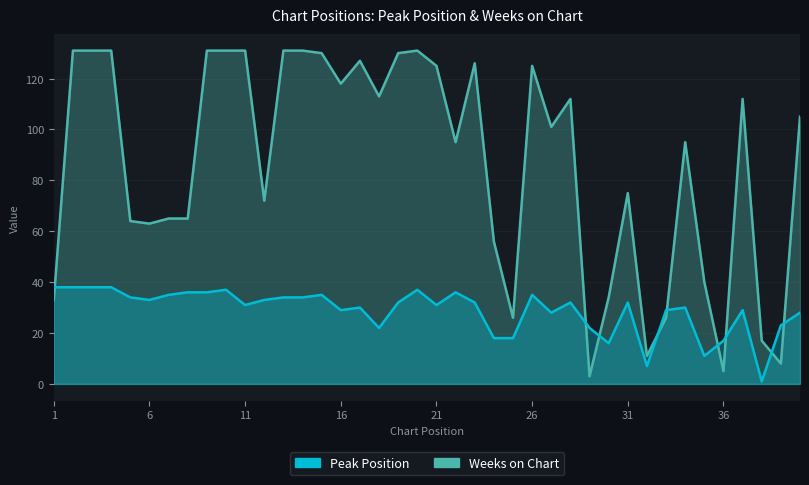

What is the value of the Peak Position point at the 13th from the left?

34